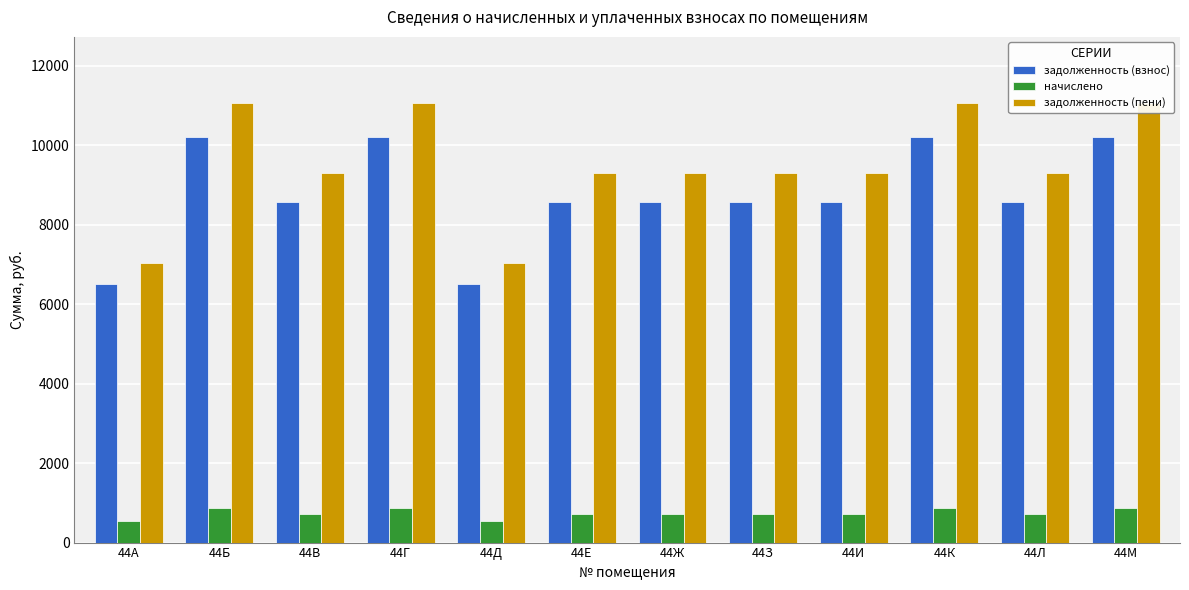

The value of задолженность (пени) at 44И is 9296.1. True or false?

True